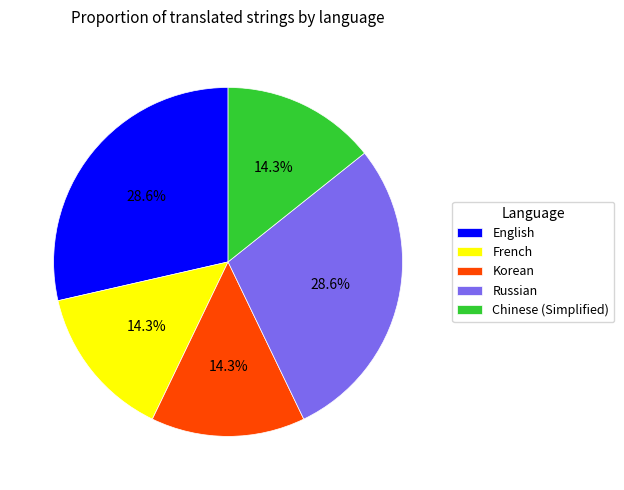

How much of the chart is everything except English?

71.4%